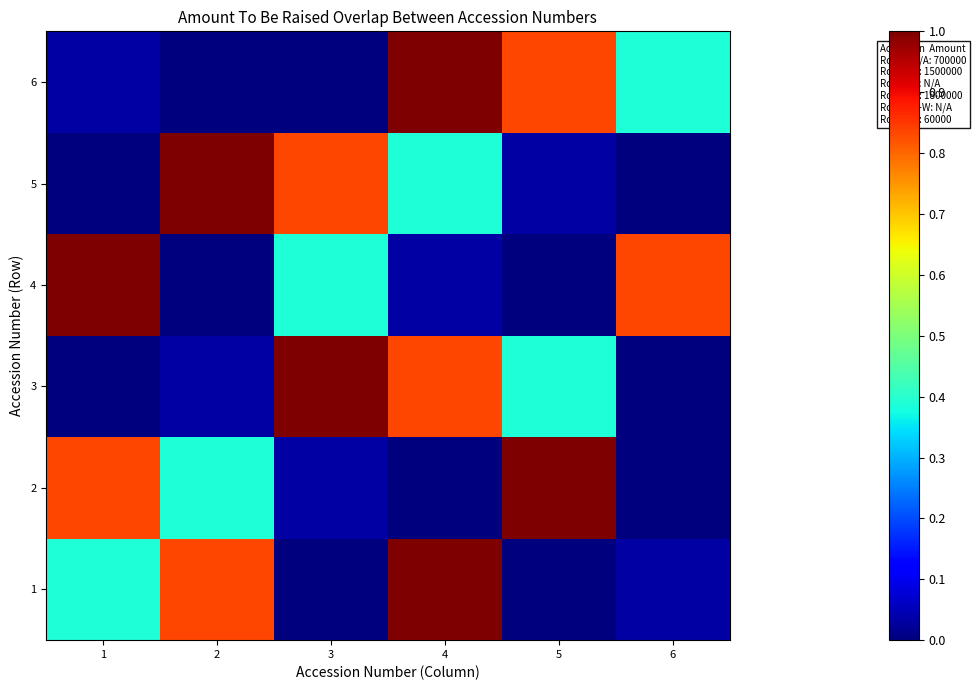

Reading right to left, list all the values displayed in this chart.

1: 6=0.0	5=0.0	4=1.0	3=0.0	2=0.8	1=0.4
2: 6=0.0	5=1.0	4=0.0	3=0.0	2=0.4	1=0.8
3: 6=0.0	5=0.4	4=0.8	3=1.0	2=0.0	1=0.0
4: 6=0.8	5=0.0	4=0.0	3=0.4	2=0.0	1=1.0
5: 6=0.0	5=0.0	4=0.4	3=0.8	2=1.0	1=0.0
6: 6=0.4	5=0.8	4=1.0	3=0.0	2=0.0	1=0.0